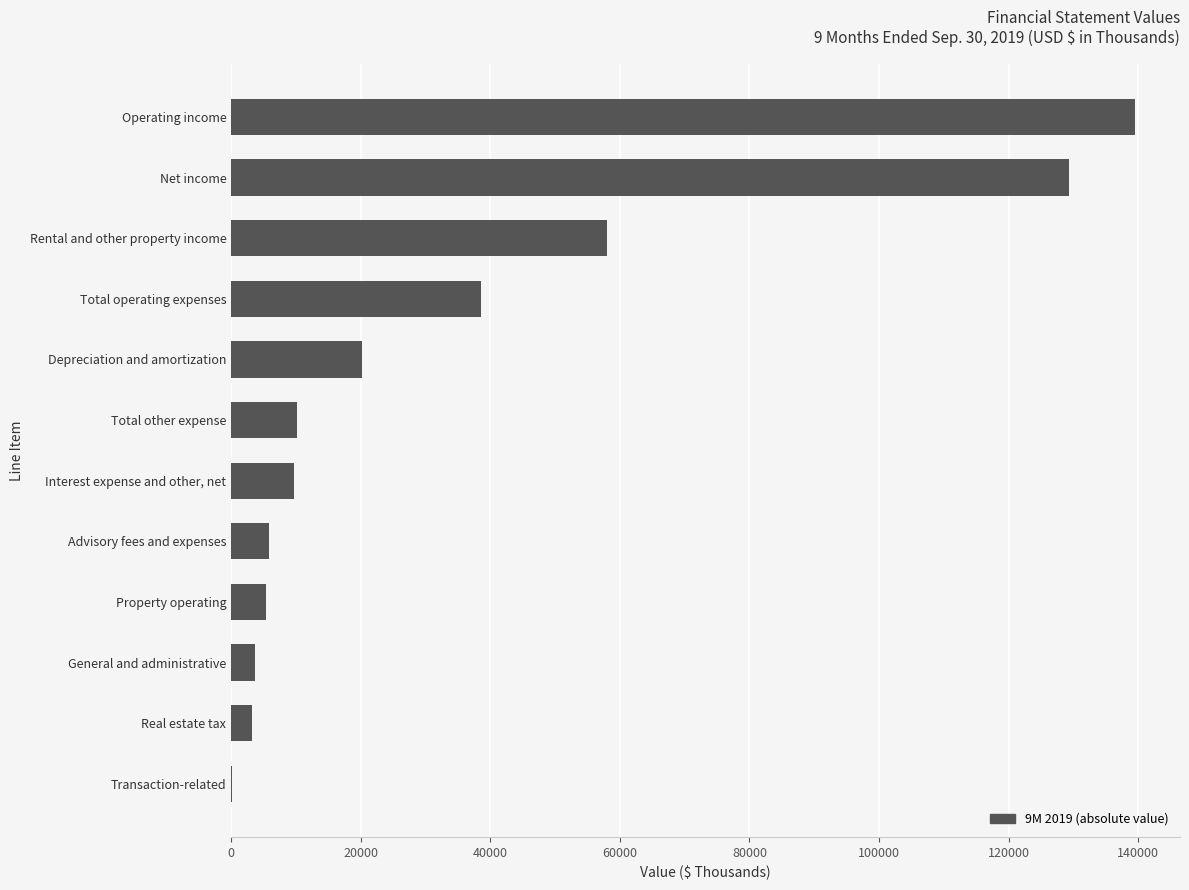

At which category does the chart reach its peak across all series?

Operating income